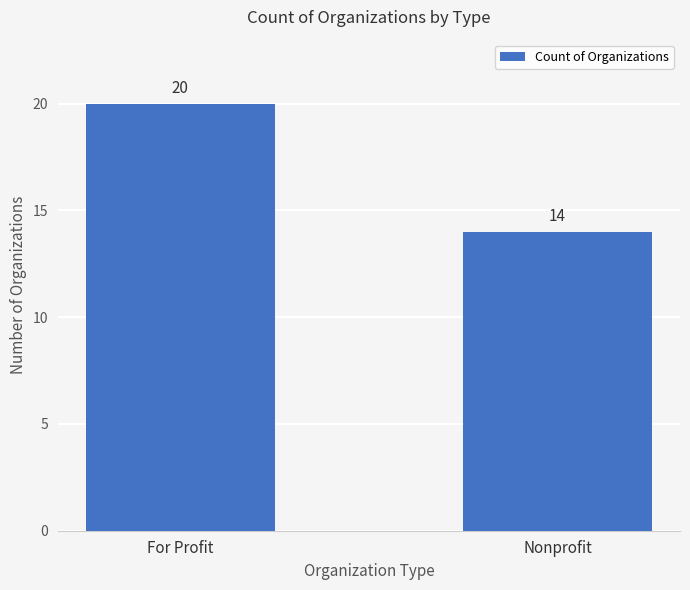

Reading left to right, what are all the values shown in this chart?

20	14